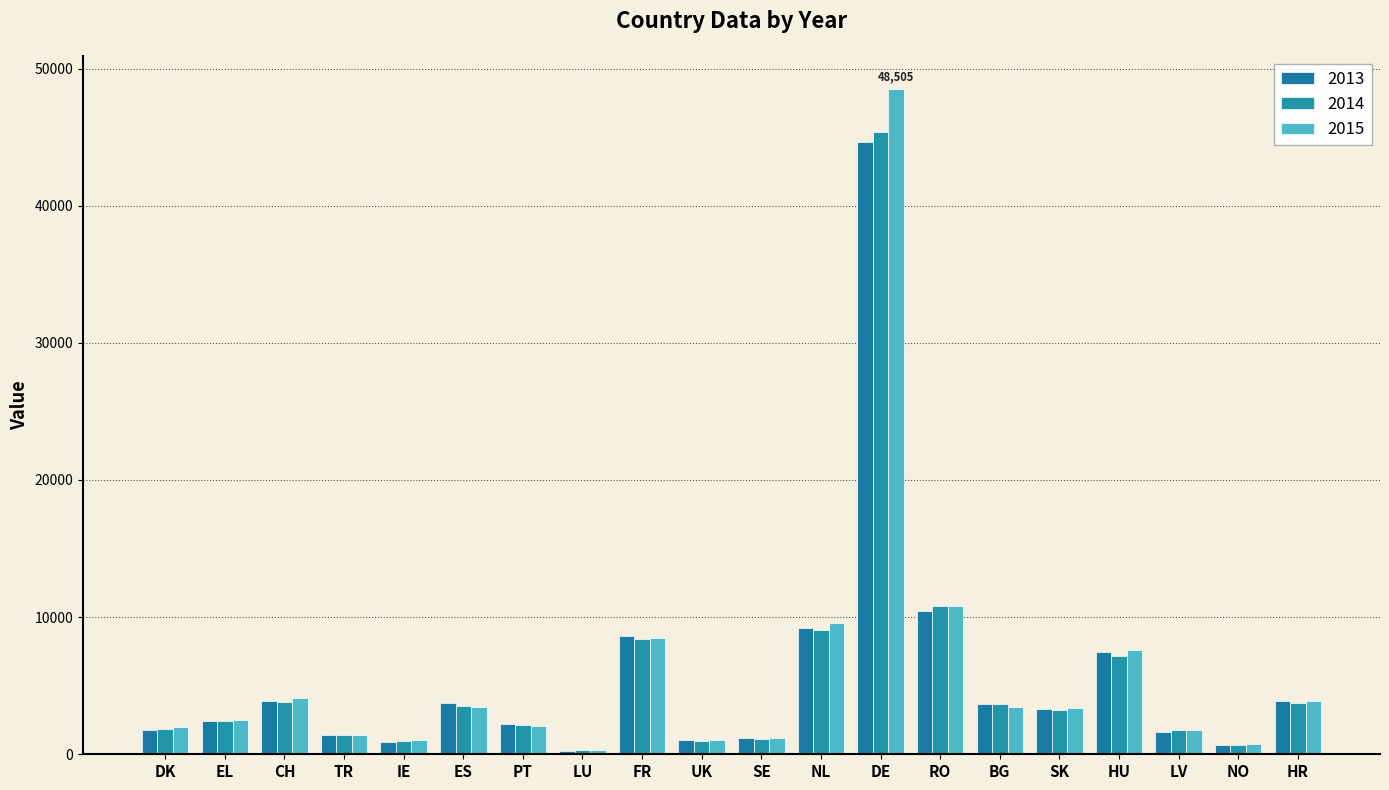

What is the difference between the second highest and minimum values in the 2015 series?

10529